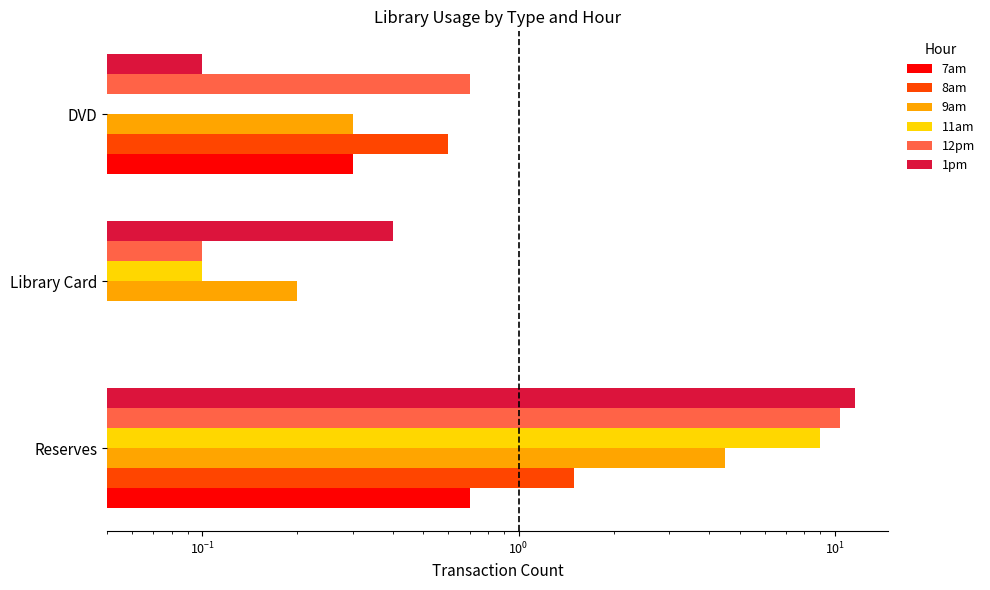

What are all the series names shown in the legend?

7am, 8am, 9am, 11am, 12pm, 1pm